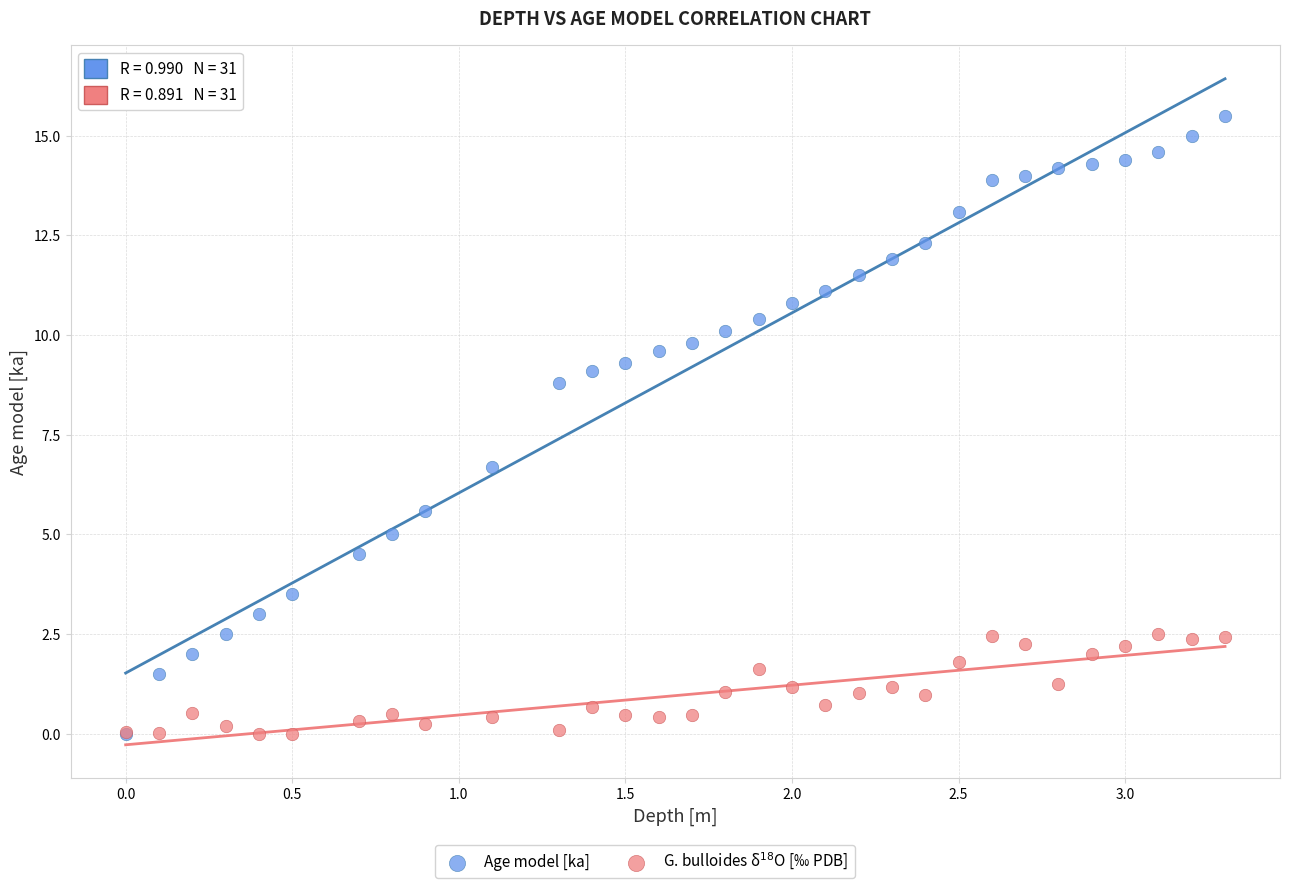

Across all series, what Y value is closest to 7?

6.7